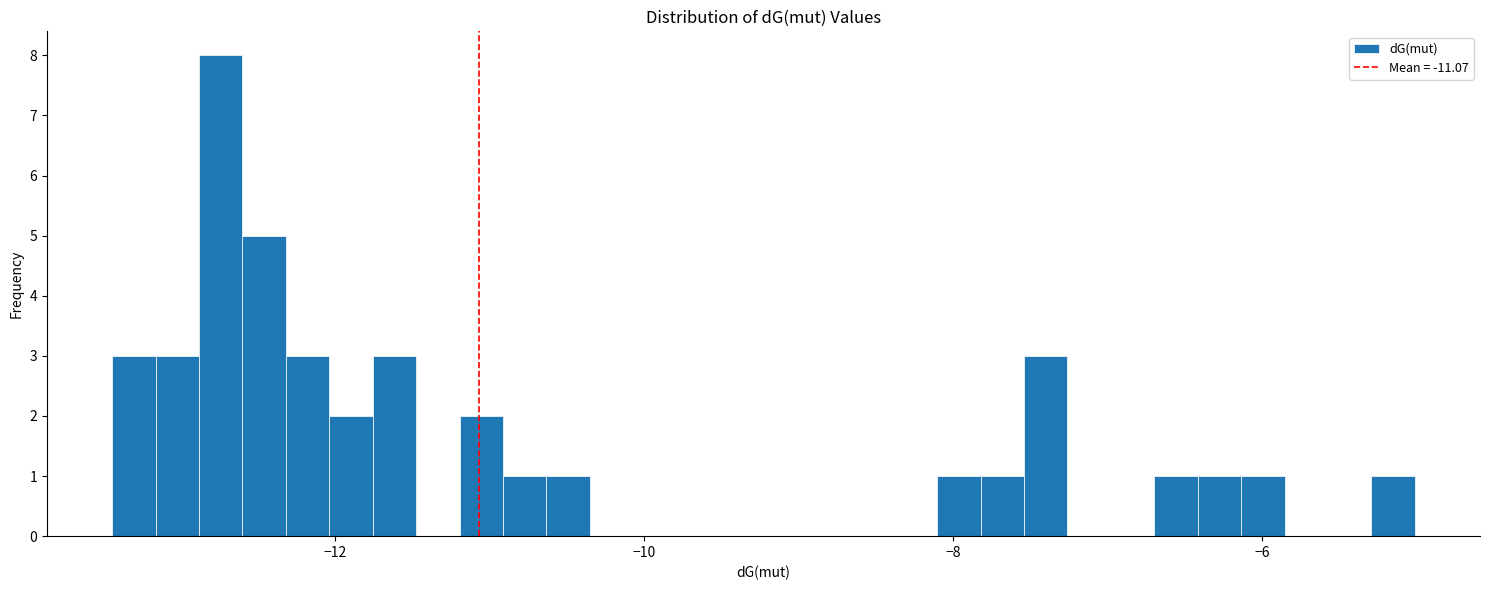

Around what value on the x-axis is the tallest bar? Give the approximate position of its centre, as read against the axis.

-12.8